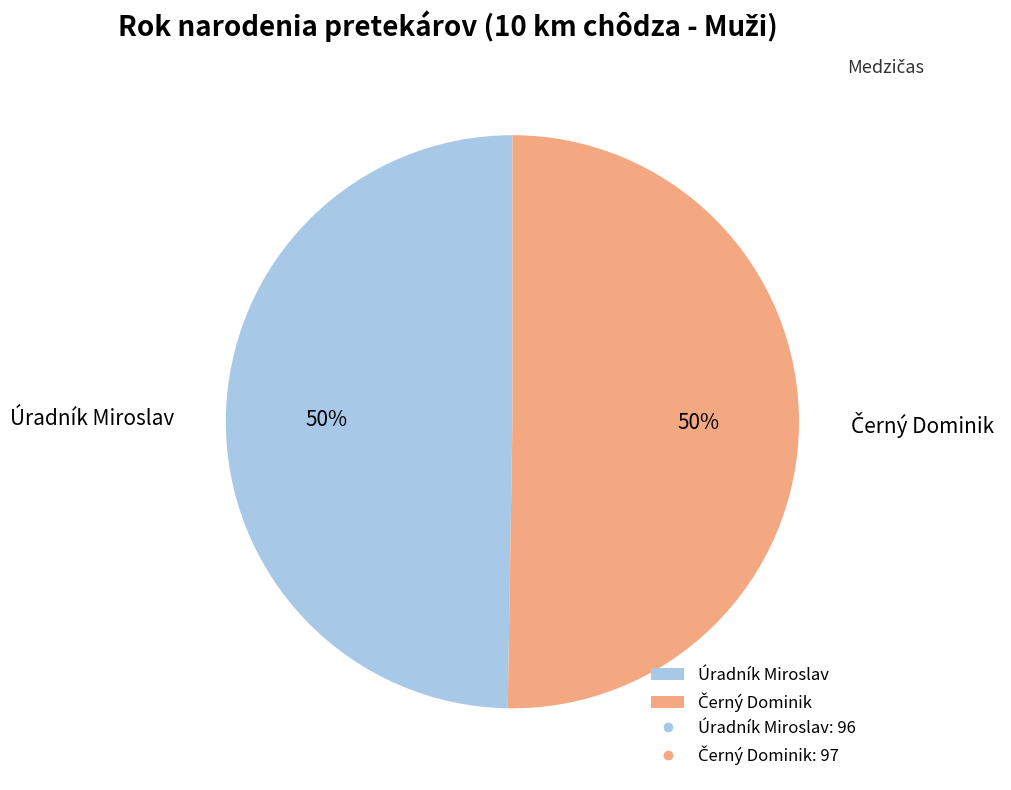

True or false: Úradník Miroslav accounts for 50% of the total.

True